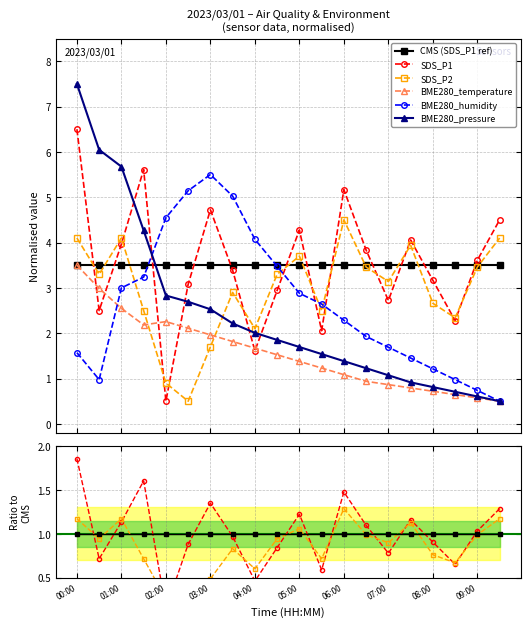

What is the difference between the maximum and minimum values in the SDS_P1 series?

6.0